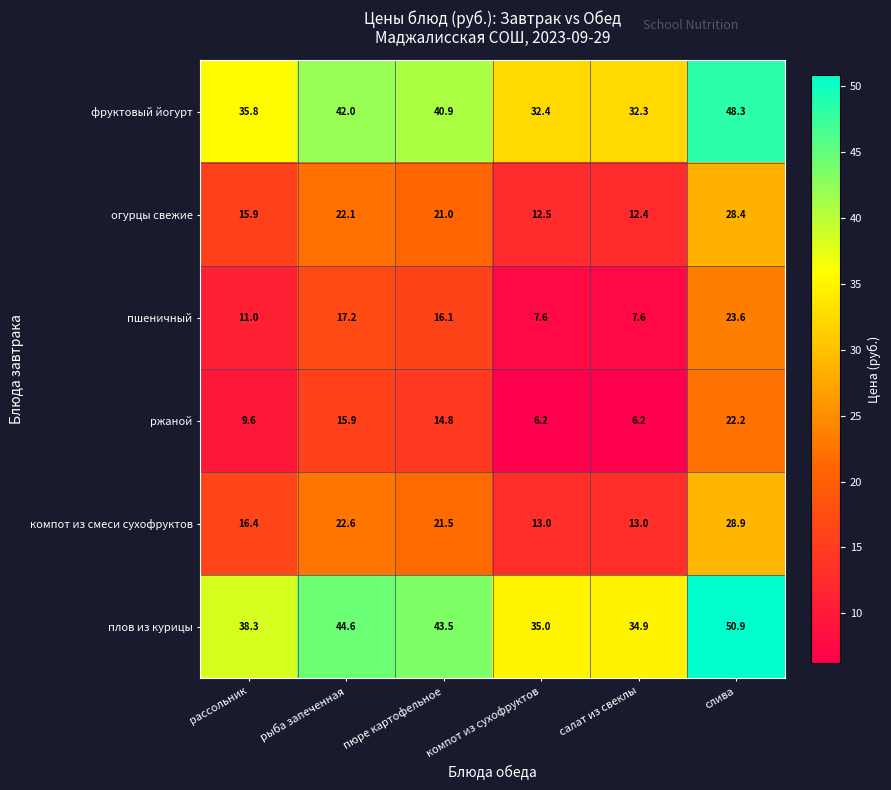

The value of плов из курицы at компот из сухофруктов is 47.0. True or false?

False